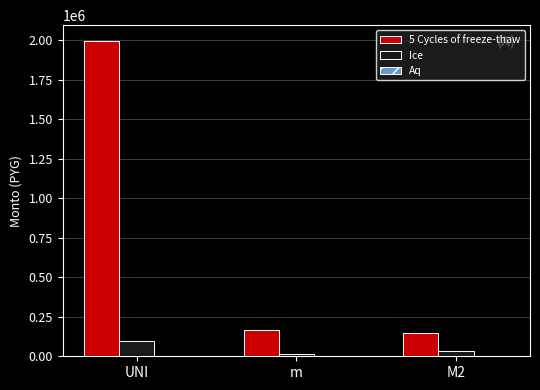

Is the value of Ice at M2 greater than the value of 5 Cycles of freeze-thaw at M2?

No